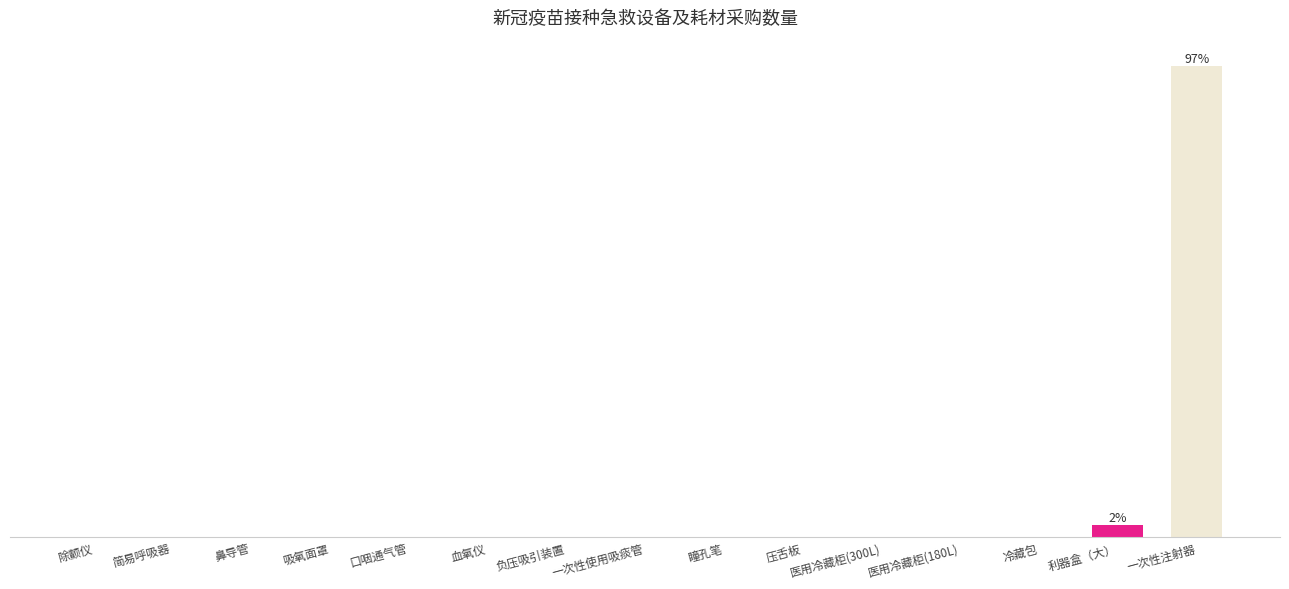

What is the greatest value displayed?

20000